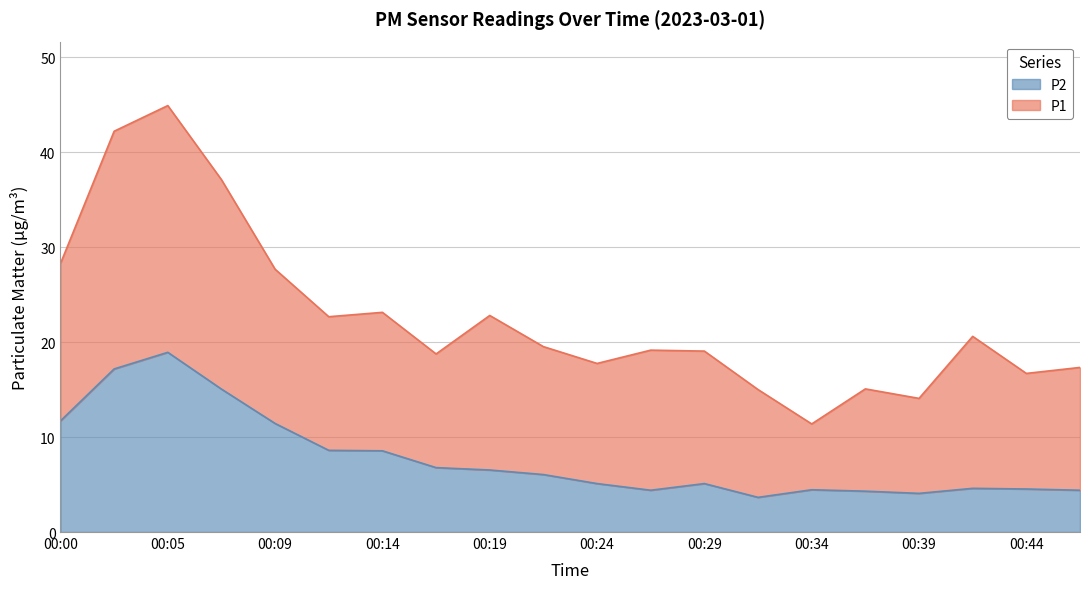

True or false: P2 and P1 cross at least once.

False